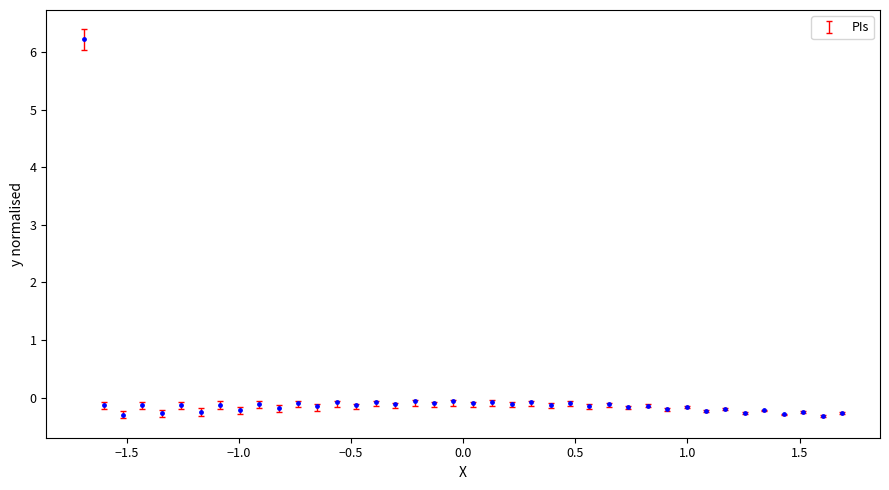

What is the range of X values (max minus min)?

3.4